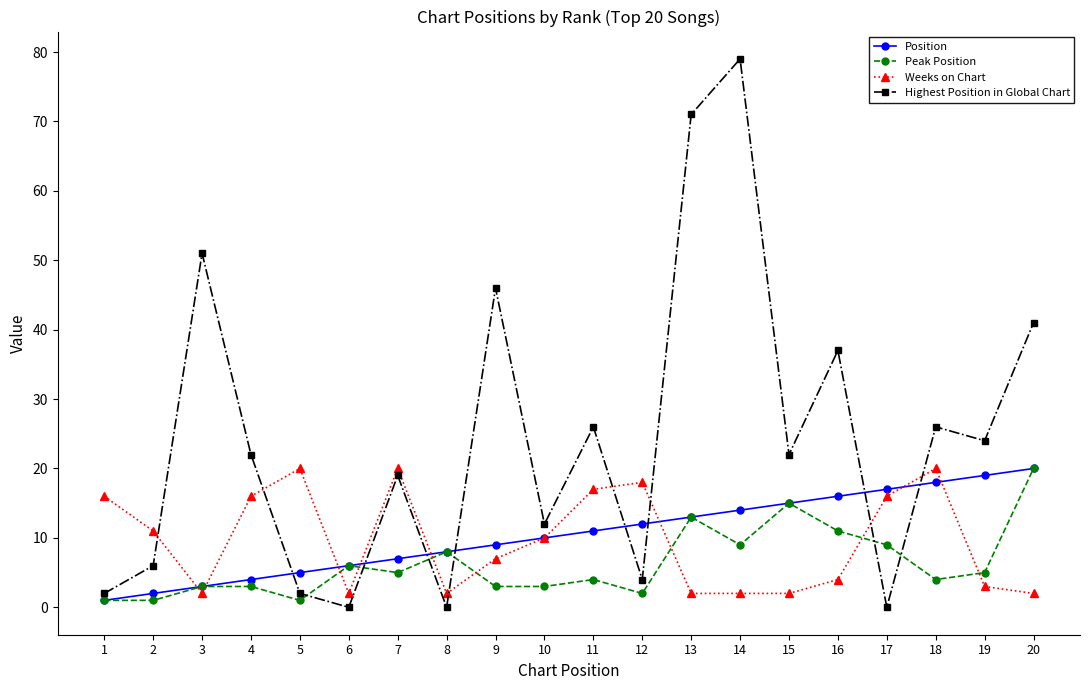

Reading right to left, what are all the values shown in this chart?

Position: 20=20	19=19	18=18	17=17	16=16	15=15	14=14	13=13	12=12	11=11	10=10	9=9	8=8	7=7	6=6	5=5	4=4	3=3	2=2	1=1
Peak Position: 20=20	19=5	18=4	17=9	16=11	15=15	14=9	13=13	12=2	11=4	10=3	9=3	8=8	7=5	6=6	5=1	4=3	3=3	2=1	1=1
Weeks on Chart: 20=2	19=3	18=20	17=16	16=4	15=2	14=2	13=2	12=18	11=17	10=10	9=7	8=2	7=20	6=2	5=20	4=16	3=2	2=11	1=16
Highest Position in Global Chart: 20=41	19=24	18=26	17=0	16=37	15=22	14=79	13=71	12=4	11=26	10=12	9=46	8=0	7=19	6=0	5=2	4=22	3=51	2=6	1=2